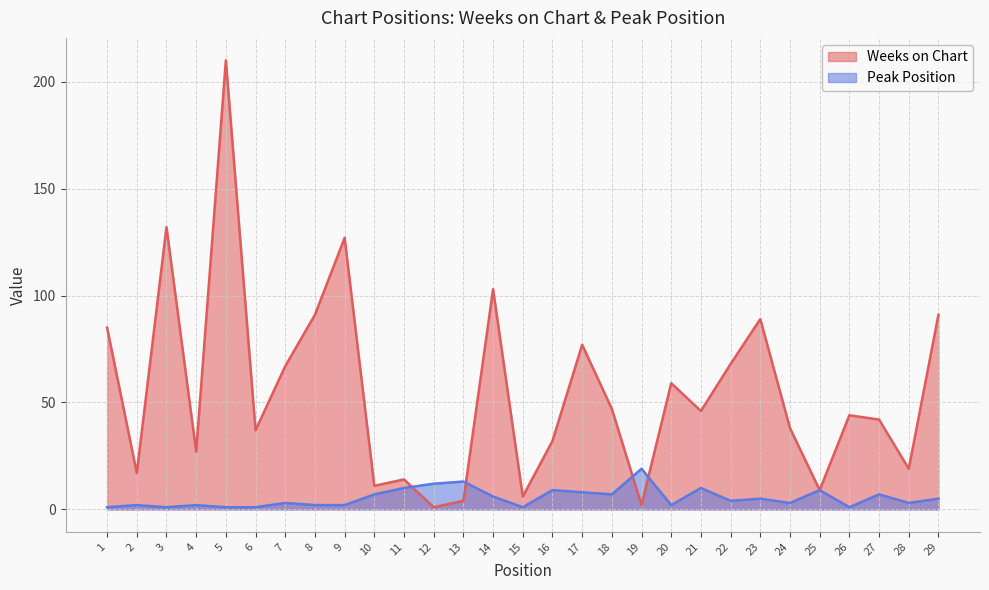

Does the chart display data point markers on the line(s)?

No